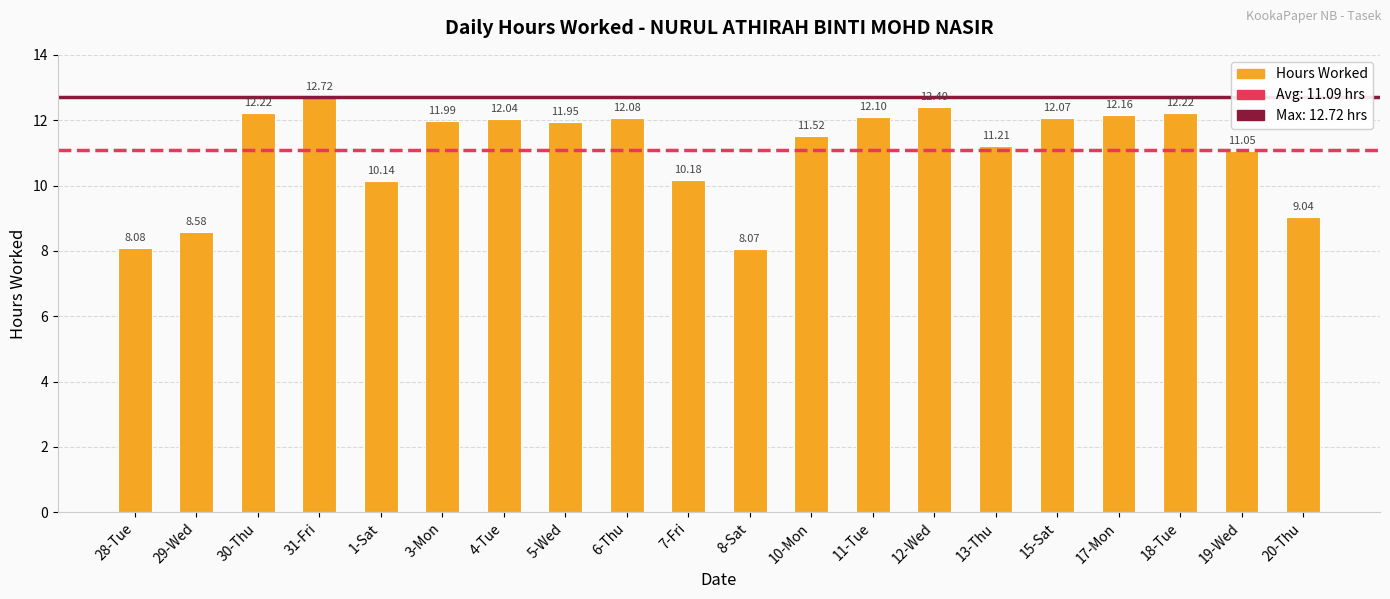

How many categories are shown in the chart?

20